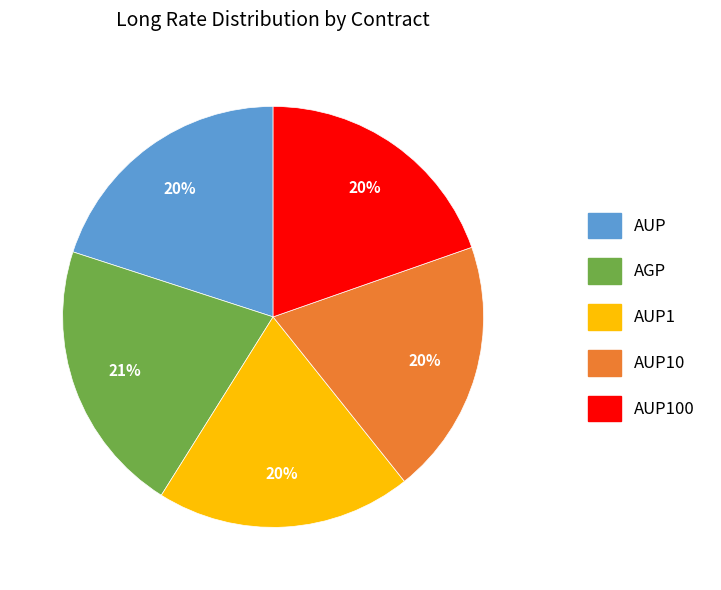

To the nearest percent, what is the difference between the largest and smallest slice percentages?

1%